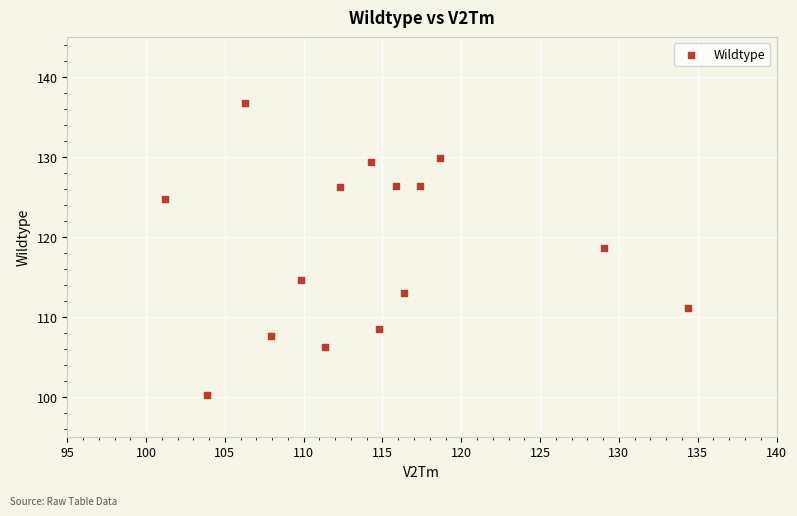

What Y value in the scatter plot is closest to 118?

118.5